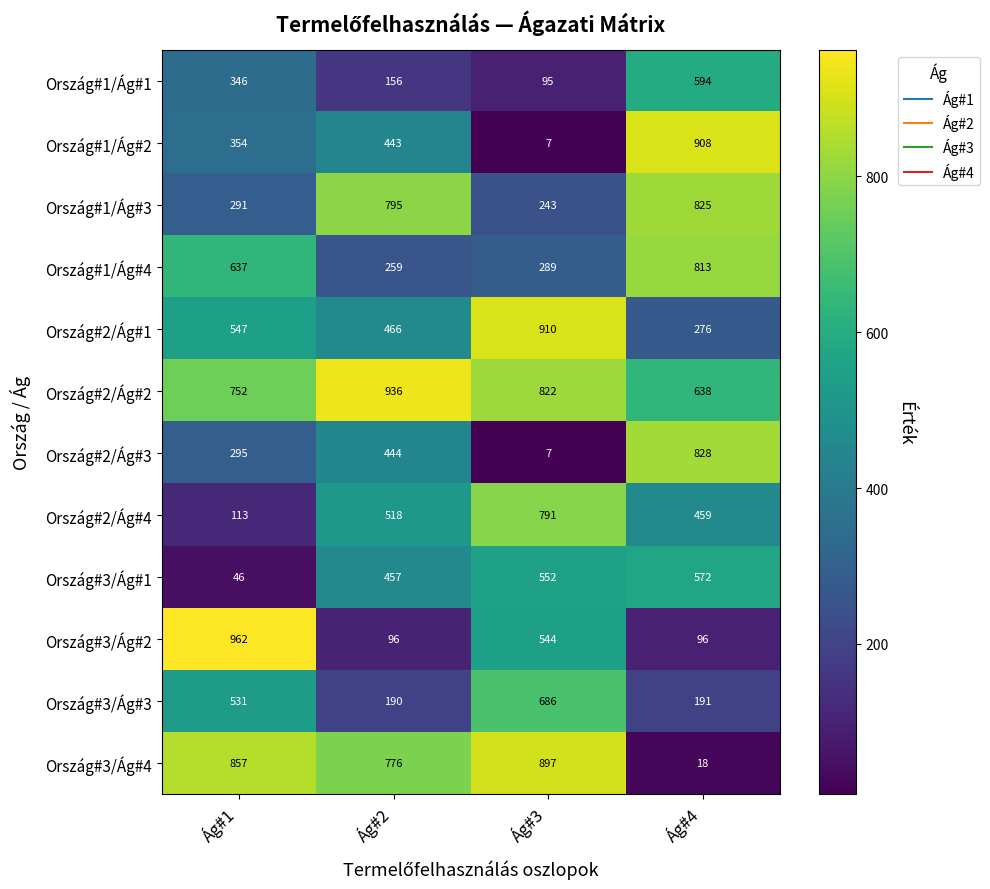

True or false: Ország#3/Ág#4 has a value of 857 at Ág#1.

True